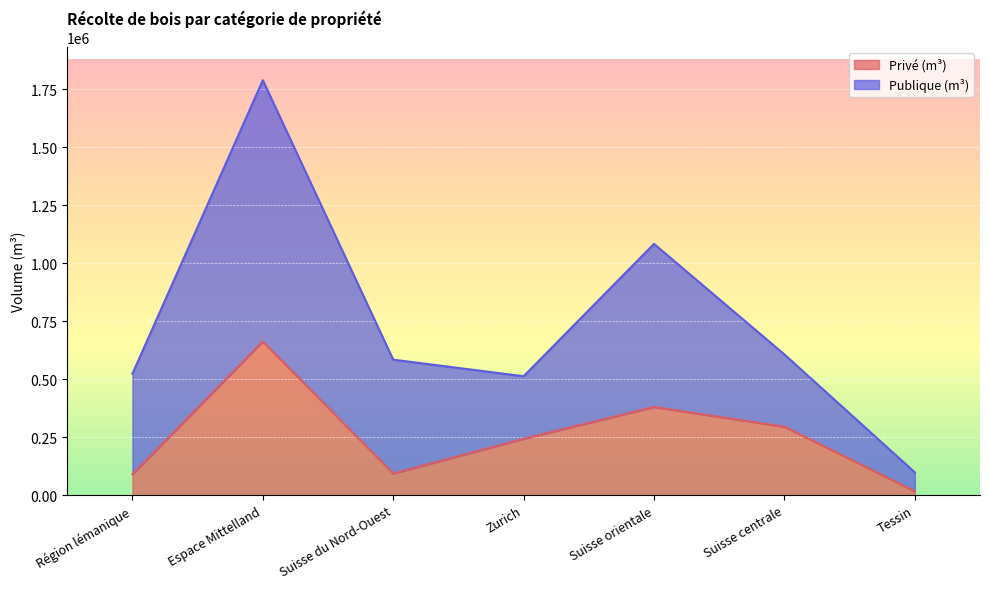

What position from the right is Suisse du Nord-Ouest?

5